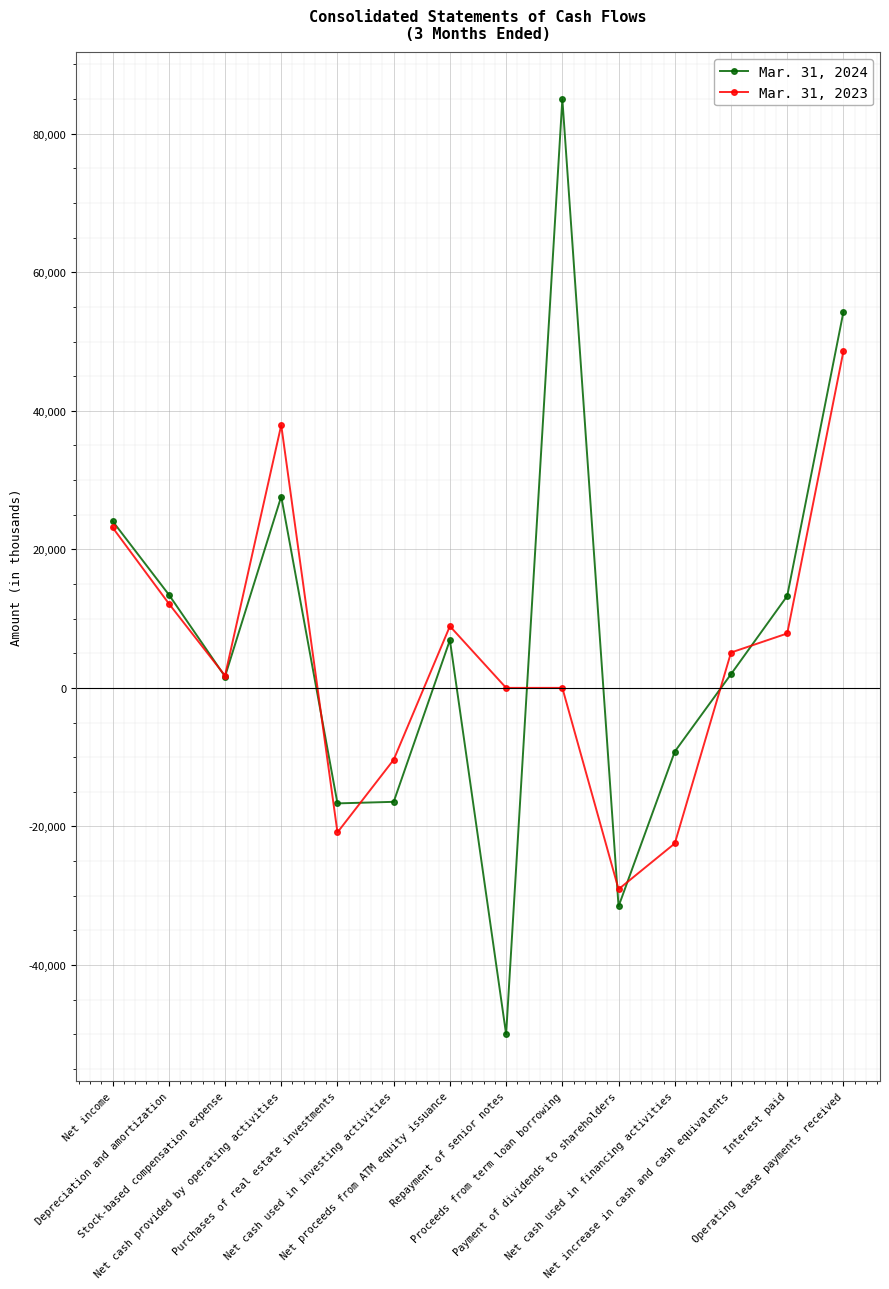

Is it true that Mar. 31, 2023 equals 11935 at Operating lease payments received?

False